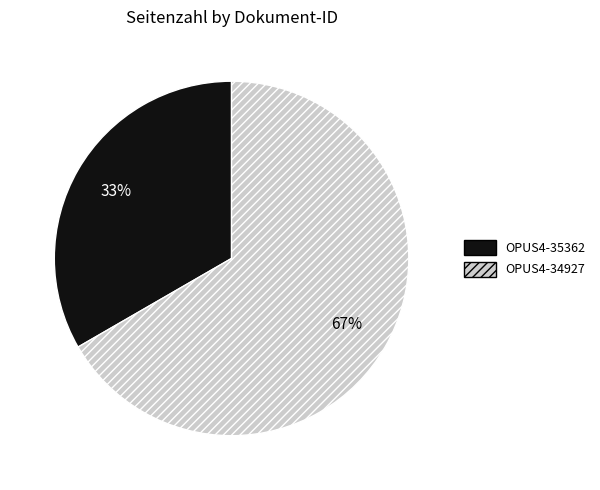

How many segments does this pie chart have?

2